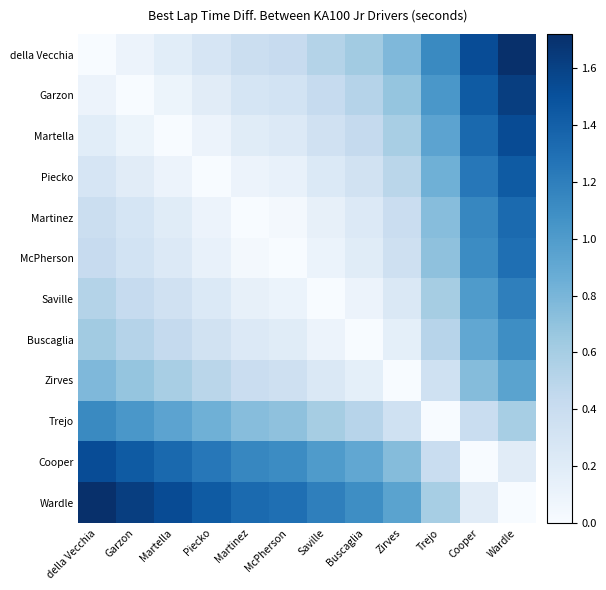

List the series in order of their peak value, highest first.

della Vecchia, Wardle, Garzon, Martella, Cooper, Piecko, Martinez, McPherson, Saville, Trejo, Buscaglia, Zirves